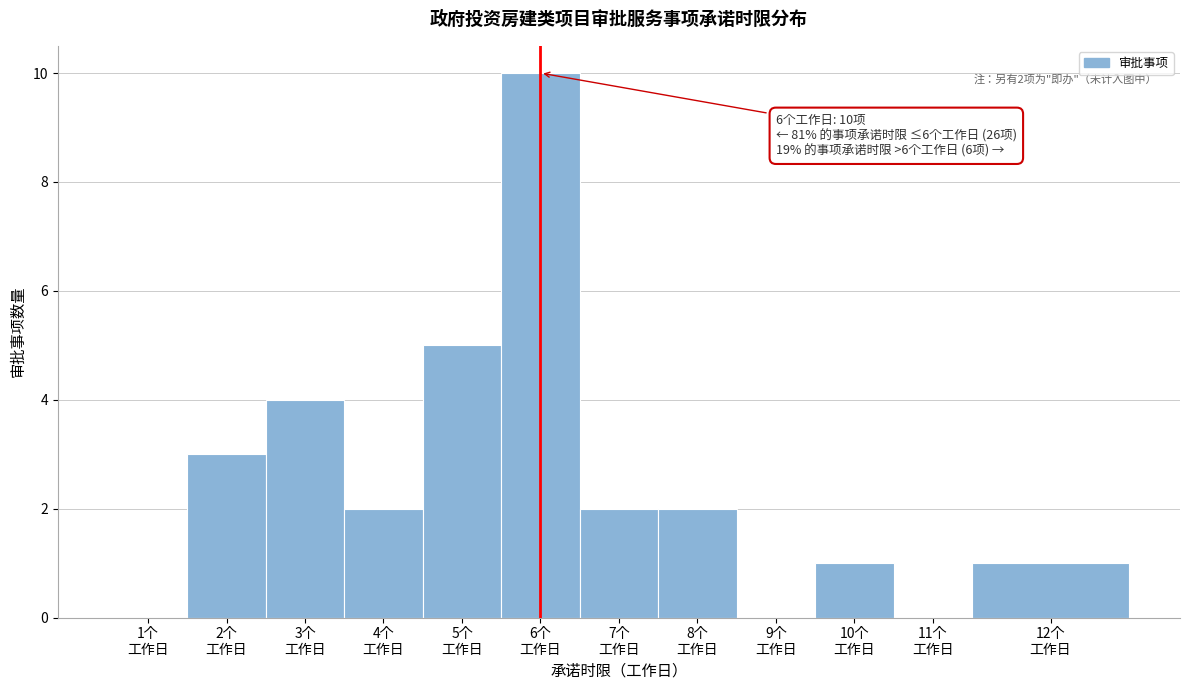

What is the sum of all values?

30